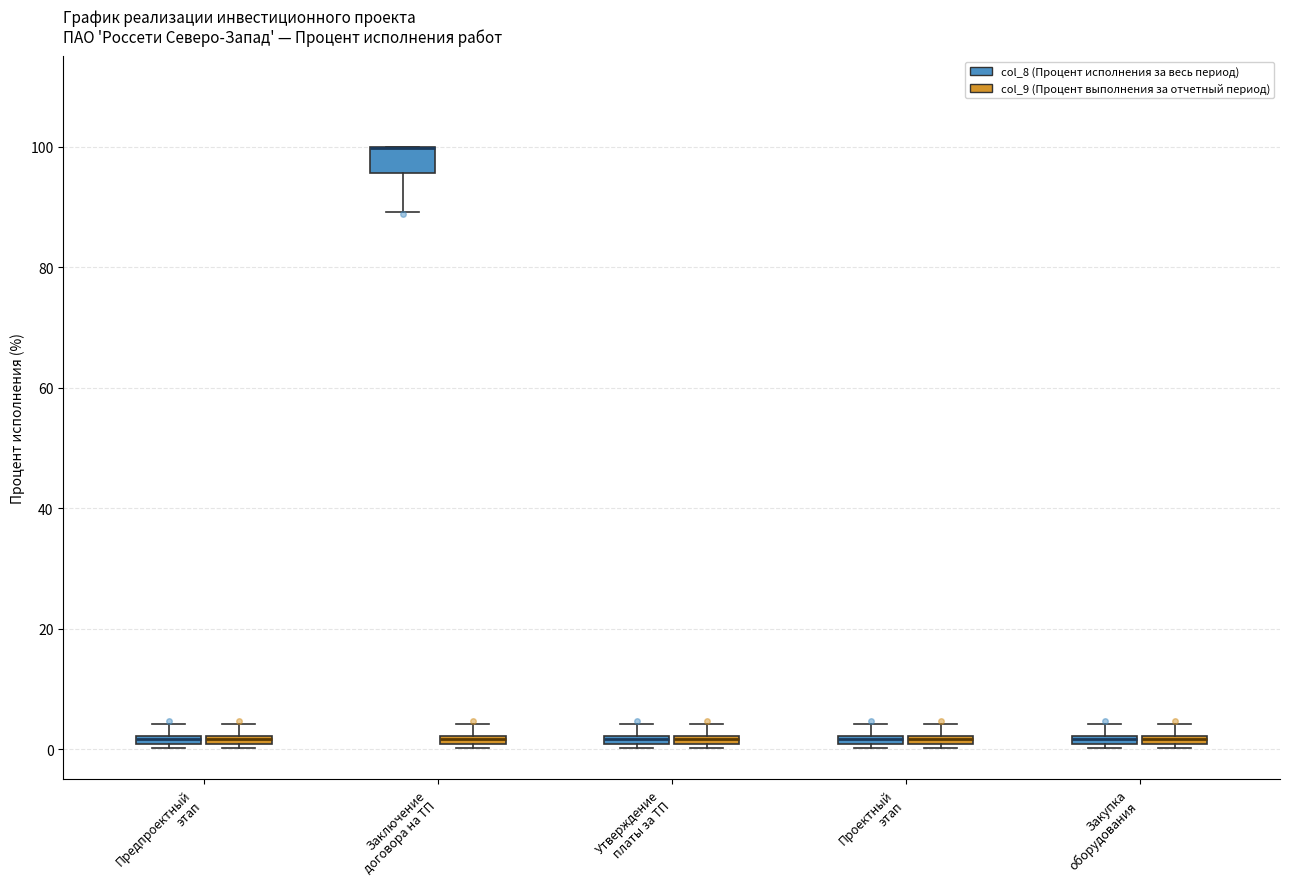

Comparing the boxes themselves (not the whiskers), which one is the tallest?

Заключение договора на ТП (col_8 (Процент исполнения за весь период))